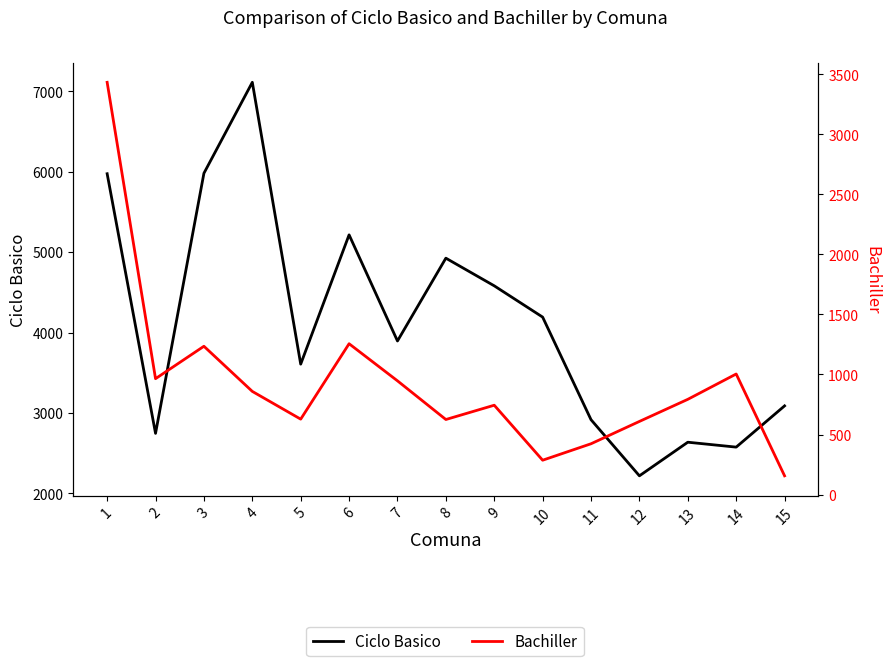

Reading left to right, extract all data points from this chart.

Ciclo Basico: 1=5975	2=2746	3=5981	4=7112	5=3607	6=5215	7=3895	8=4925	9=4581	10=4192	11=2916	12=2218	13=2636	14=2575	15=3088
Bachiller: 1=3433	2=965	3=1235	4=859	5=628	6=1256	7=947	8=625	9=744	10=286	11=423	12=609	13=793	14=1004	15=156